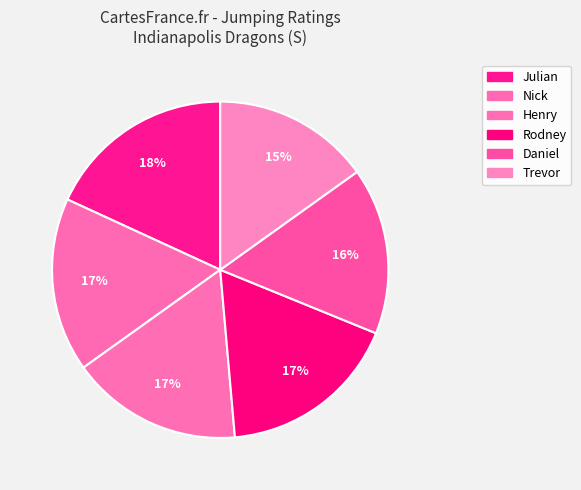

Does any single category account for the majority?

No